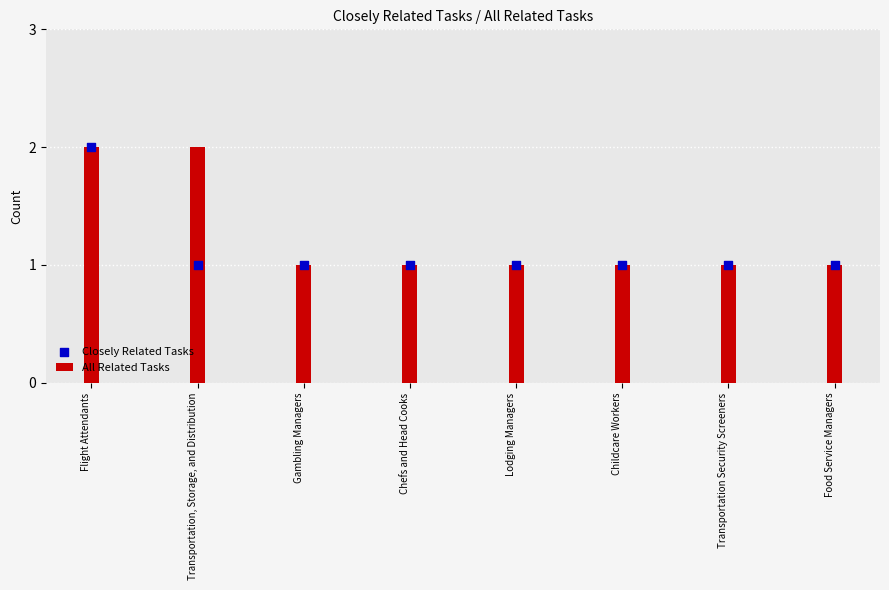

Is the value of Closely Related Tasks at Food Service Managers greater than the value of All Related Tasks at Gambling Managers?

No